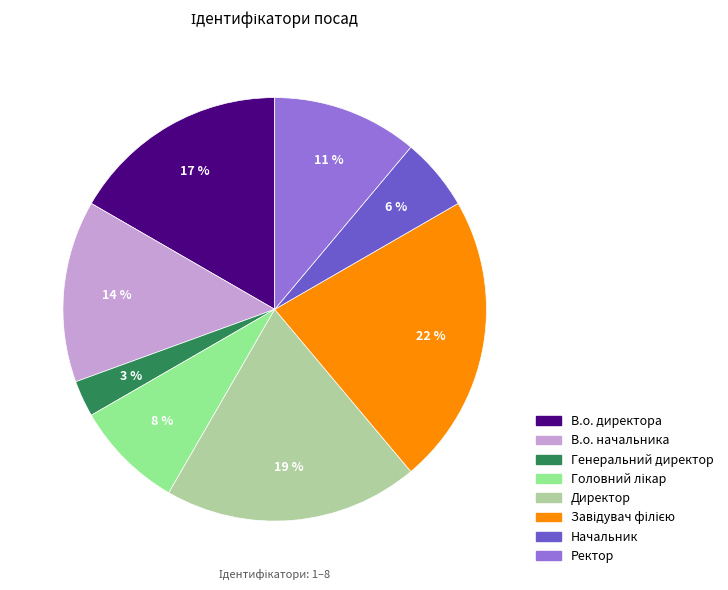

Is Ректор the majority of the pie?

No